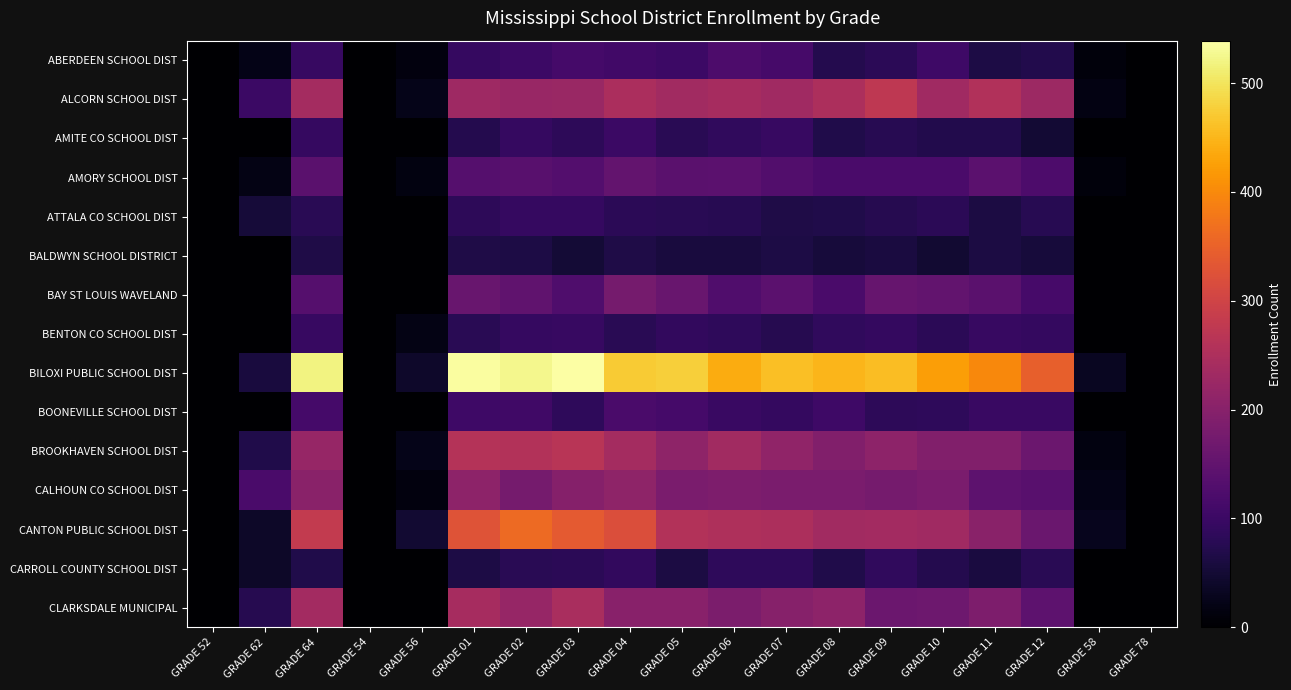

Count the number of data series in this chart.

15